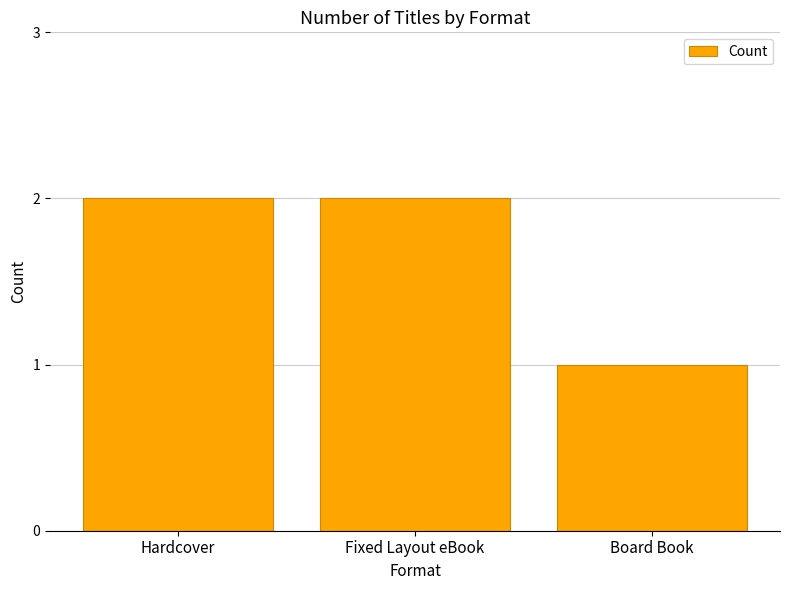

Which label corresponds to the smallest value in the chart?

Board Book